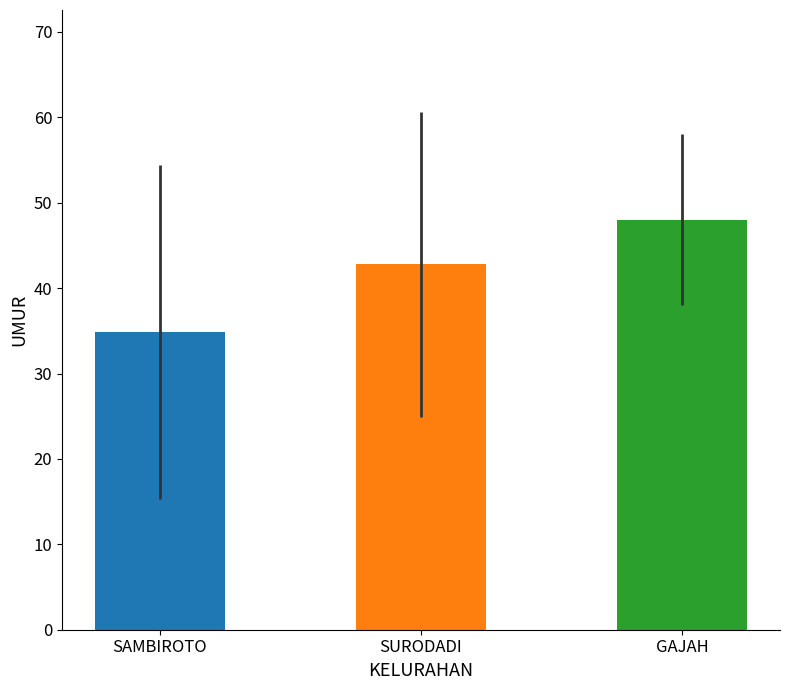

At how many categories does at least one series exceed 41?

2